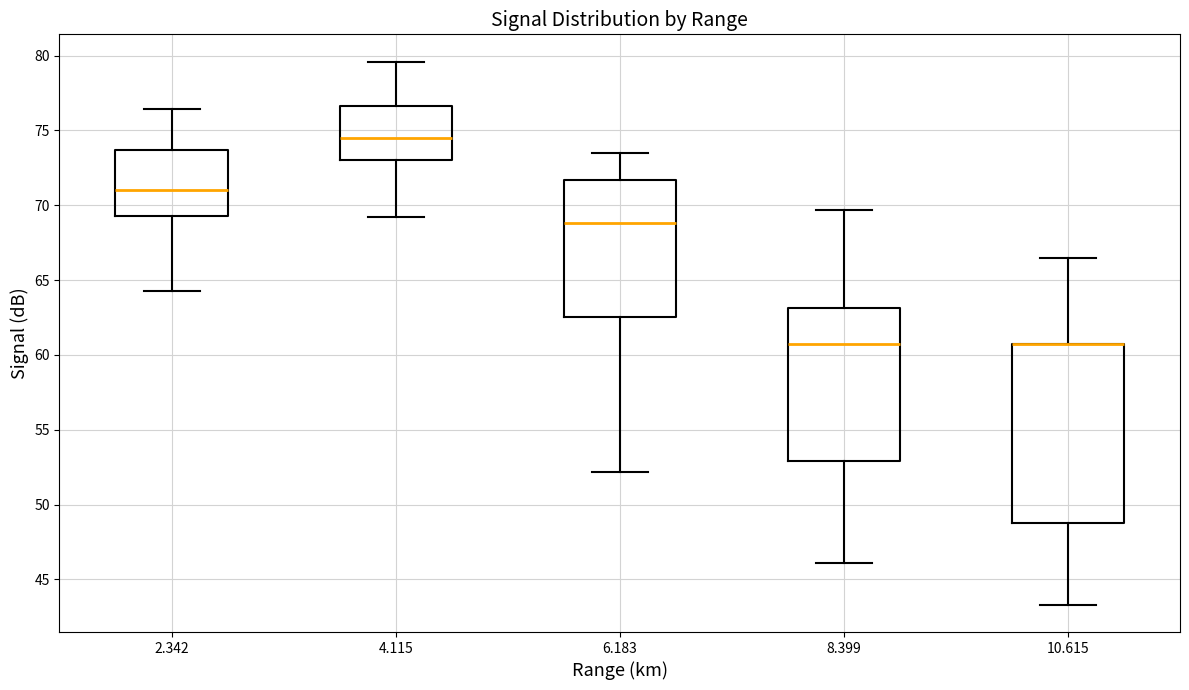

Reading left to right, transcribe this box plot: for each box, give where its median line is, the range the box spans, and where its two whiskers end, as read against the y-axis. The values are not printed on the chart, so give them approximately, as read against the axis.

2.342: median 71.0, box 69.5 to 73.5, whiskers 64.5 to 76.5
4.115: median 74.5, box 73.0 to 76.5, whiskers 69.0 to 79.5
6.183: median 69.0, box 62.5 to 71.5, whiskers 52.0 to 73.5
8.399: median 60.5, box 53.0 to 63.0, whiskers 46.0 to 69.5
10.615: median 60.5 (drawn on the box's upper edge), box 49.0 to 60.5, whiskers 43.5 to 66.5